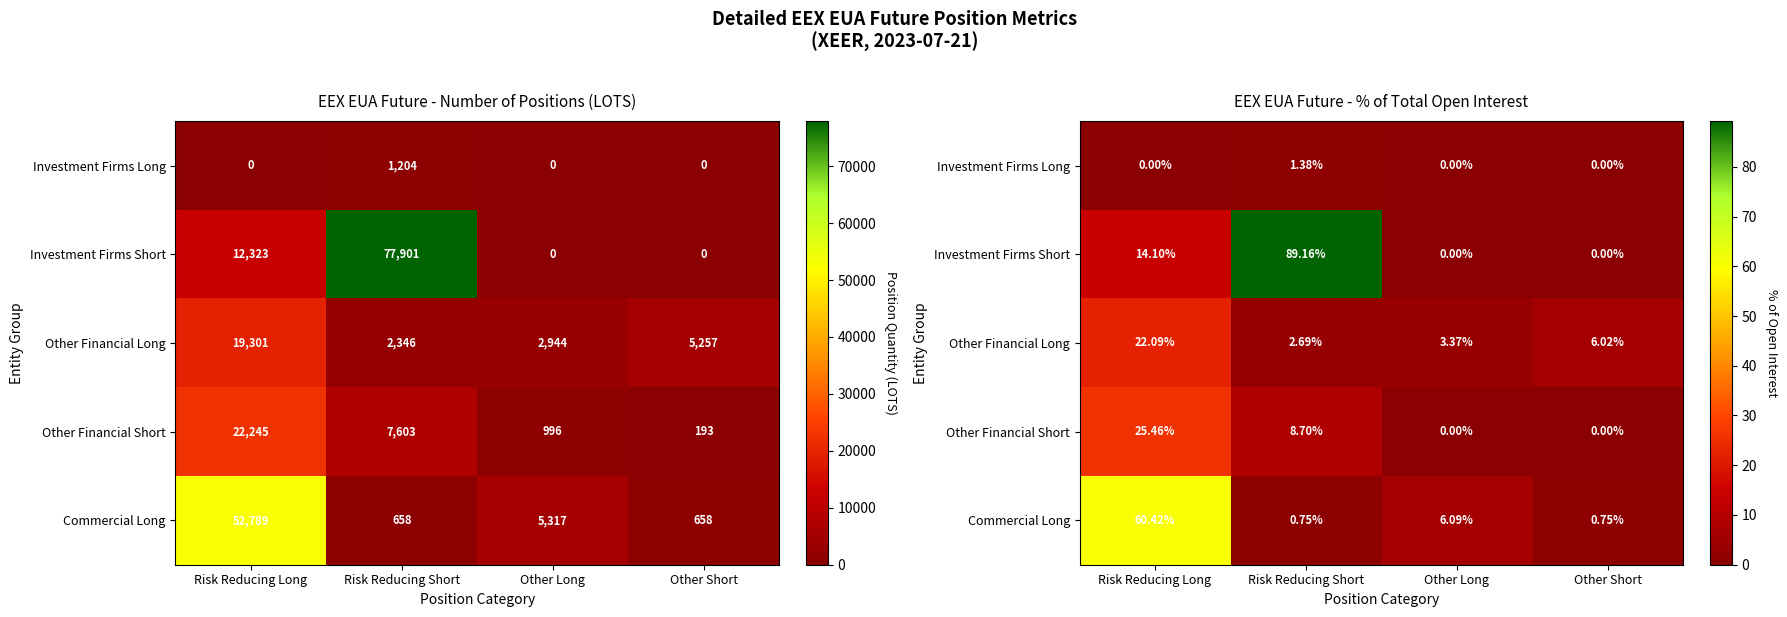

Which series has the largest range (max minus min)?

Investment Firms Short